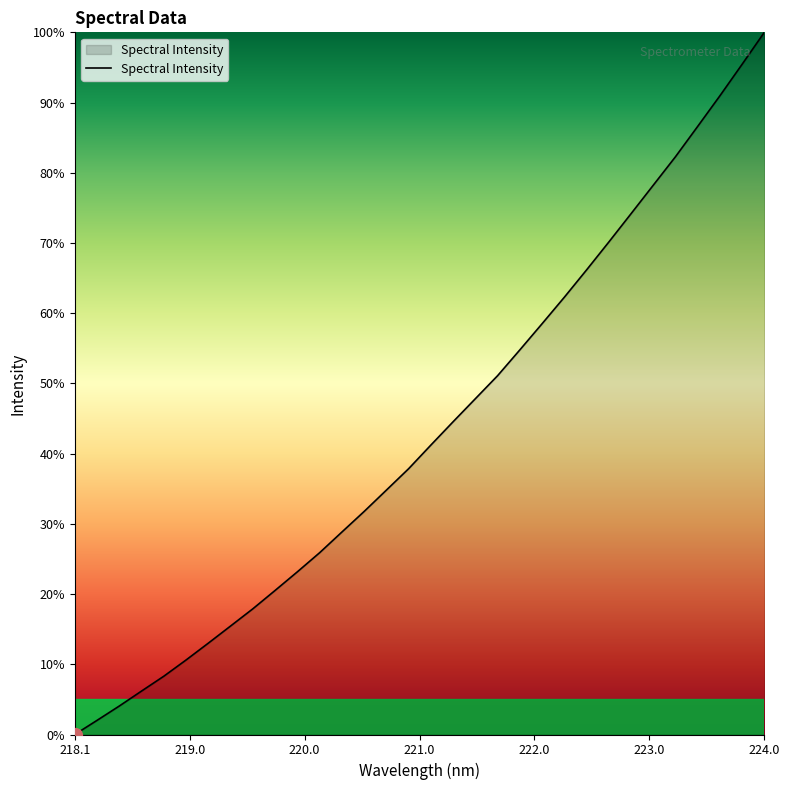

Does the chart have visible grid lines?

No